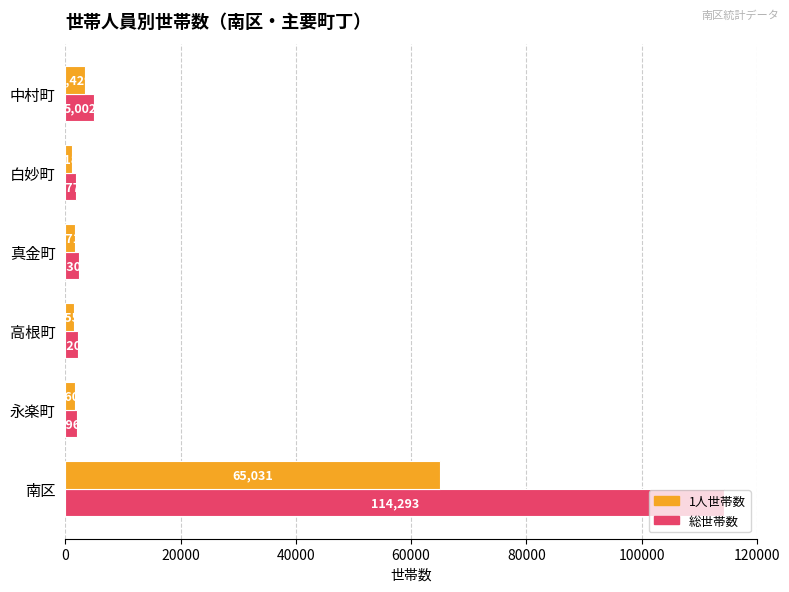

What is the spread (max minus min) of values at 白妙町?

592